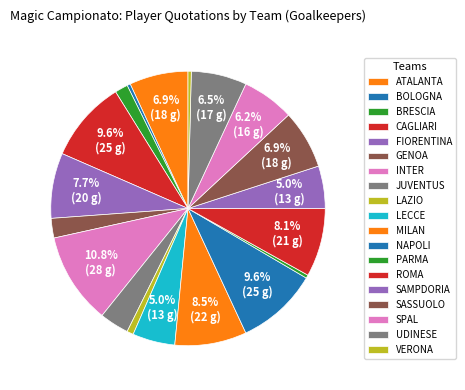

Which category has the biggest portion of the pie?

INTER